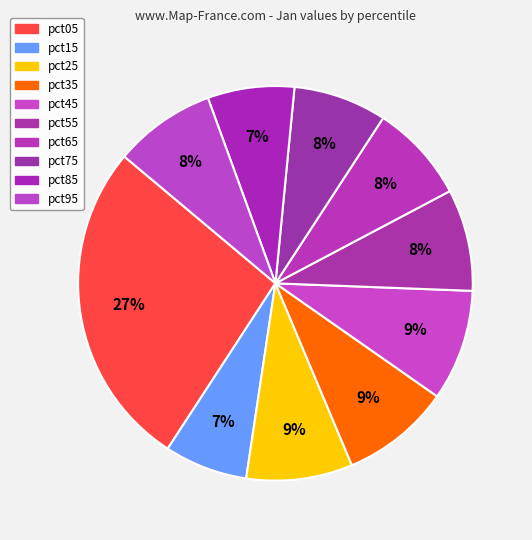

Is pct35 the majority of the pie?

No